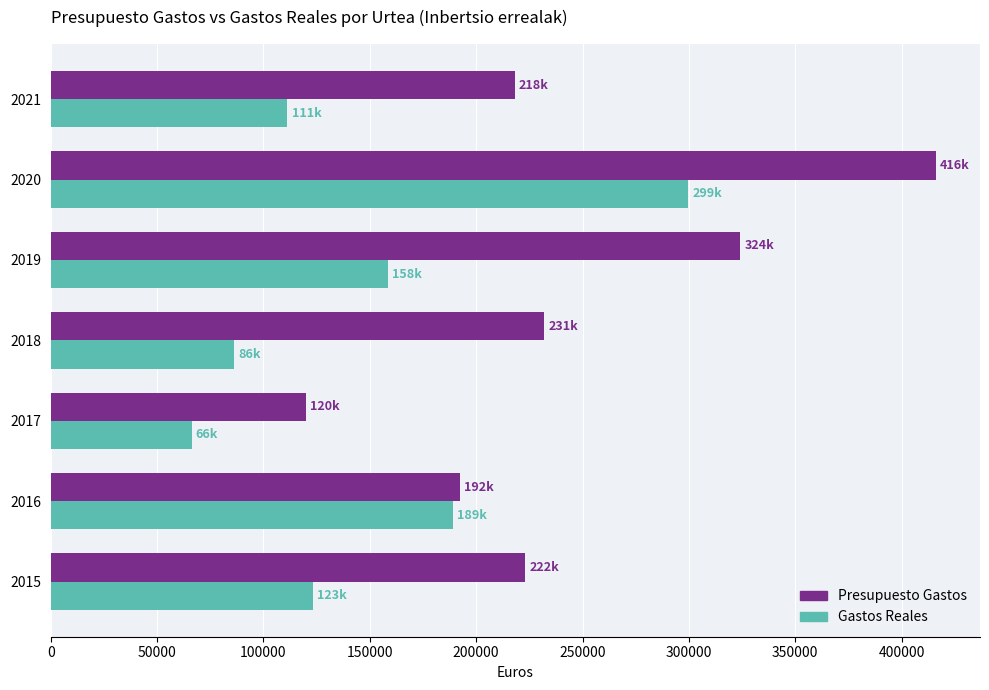

What is the sum of all Presupuesto Gastos values?

1725756.2